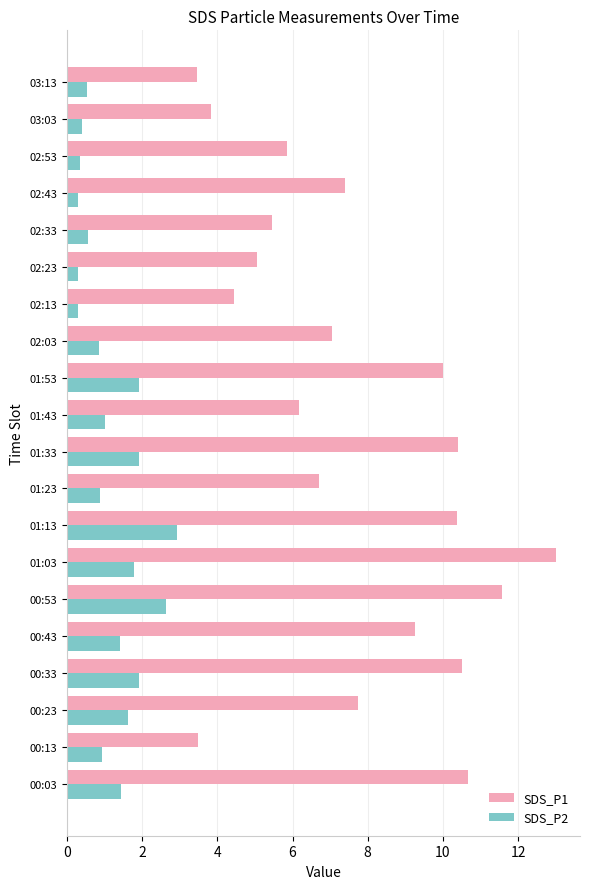

At 02:53, list the series in order from smallest to largest.

SDS_P2, SDS_P1